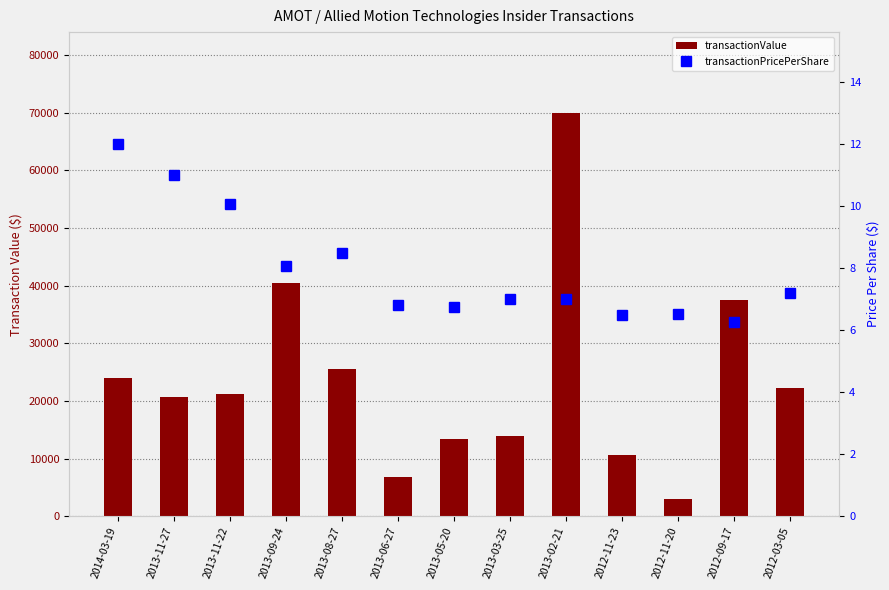

The value of transactionValue at 2014-03-19 is 24000.0. True or false?

True